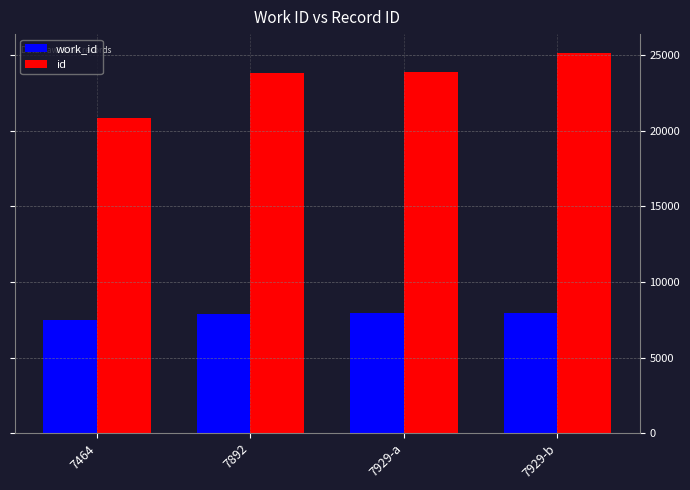

What is the maximum value for id?

25155